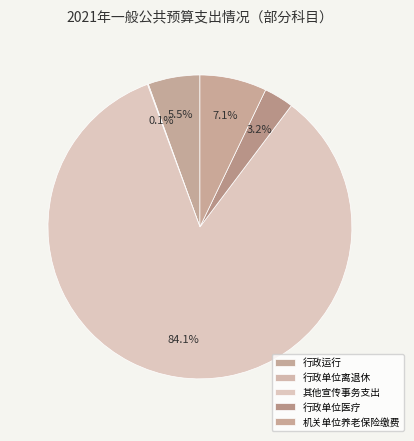

What portion of the pie excludes 其他宣传事务支出?

15.9%